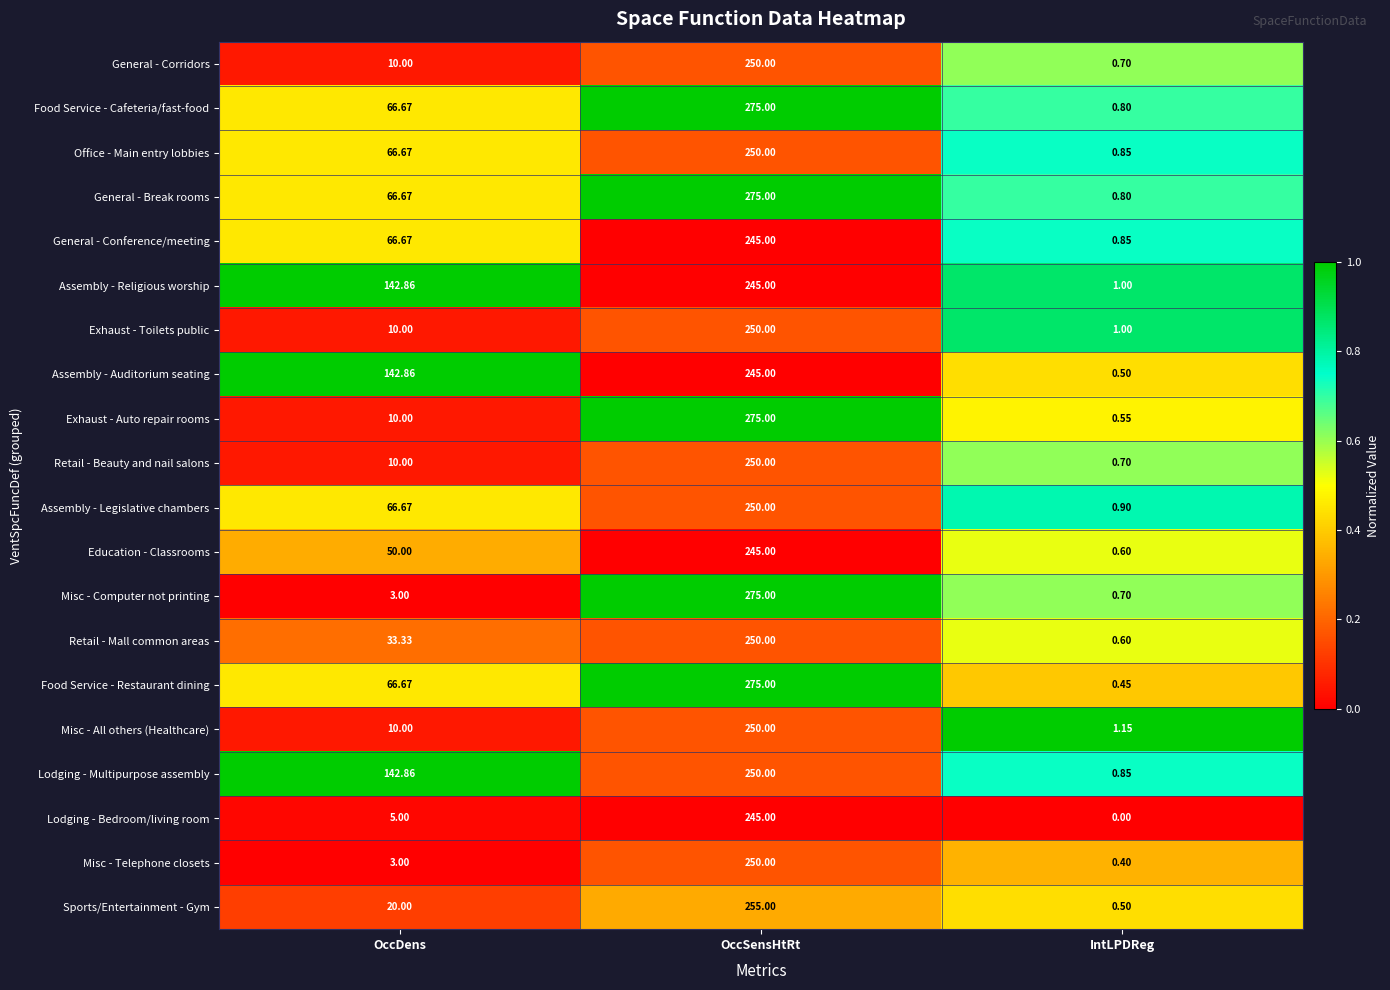

At which category is the sum across all series the highest?

OccSensHtRt